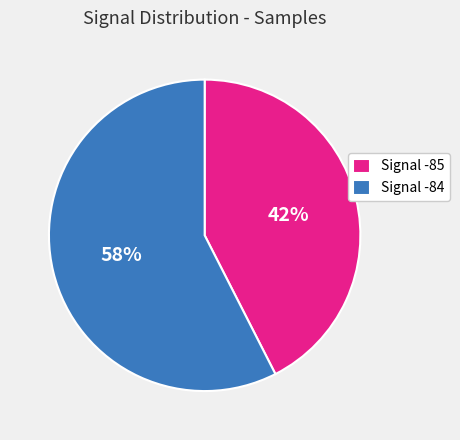

Rank the categories by value from highest to lowest.

Signal -84, Signal -85